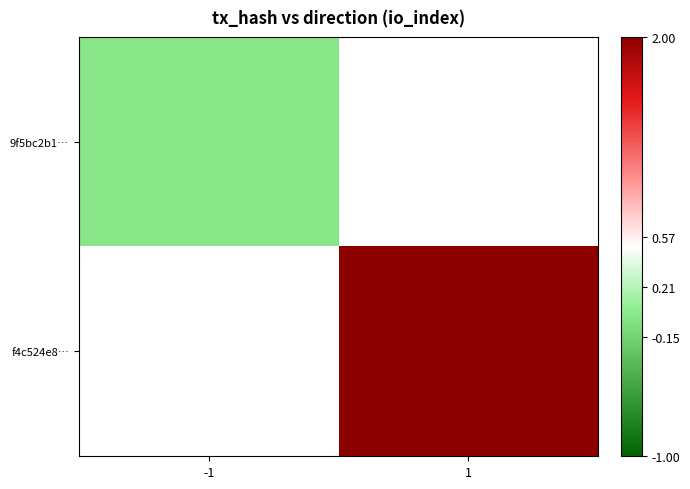

At which label does 9f5bc2b1… reach its peak?

-1